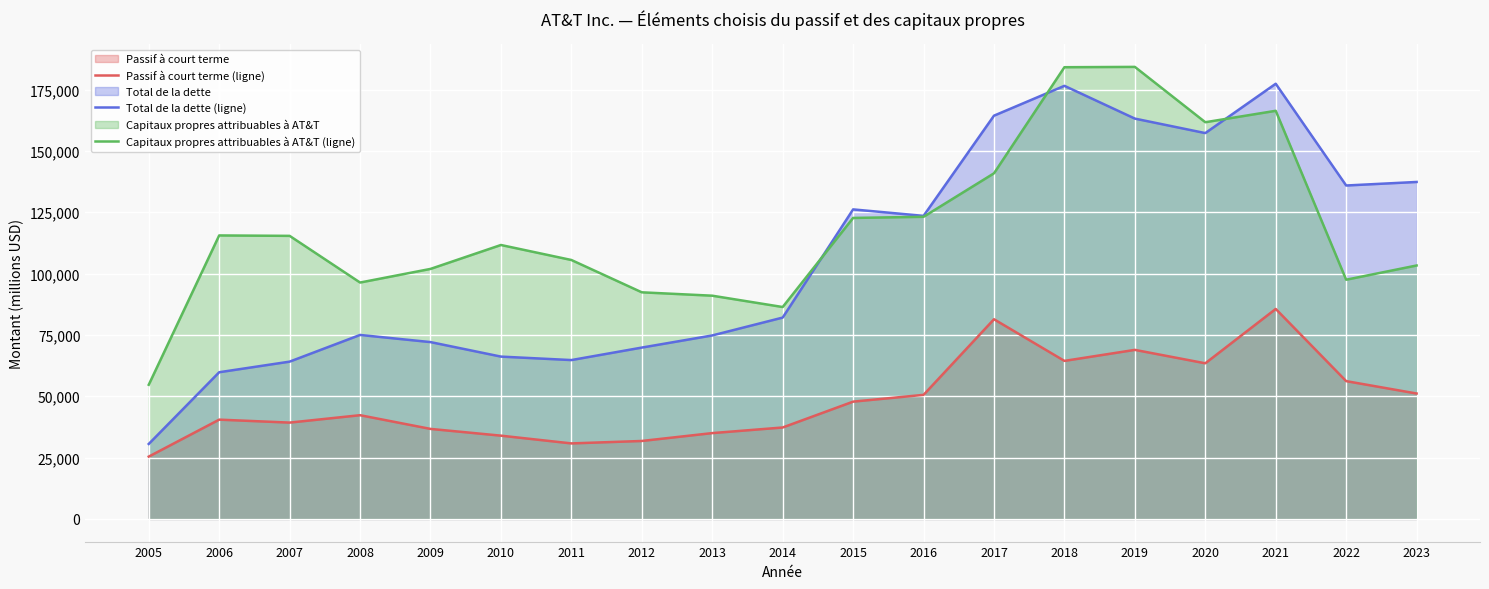

What value does the Capitaux propres attribuables à AT&T (ligne) series have at 2021, to the nearest 50?

166350